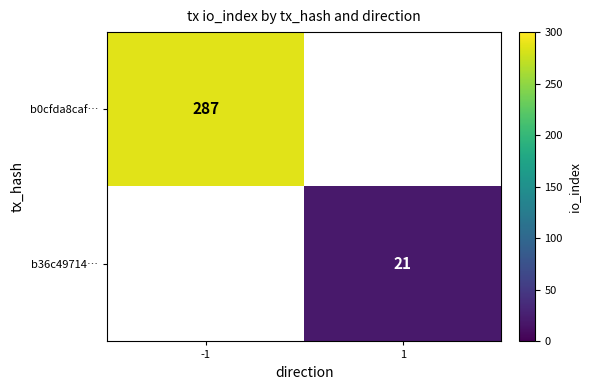

The b36c49714… series shows 27 at 1. True or false?

False